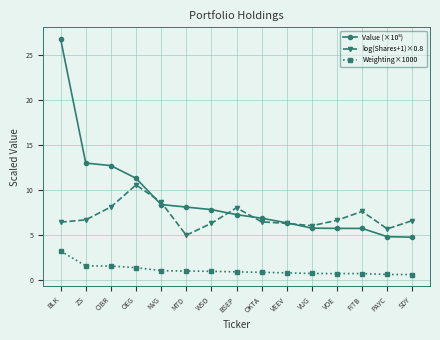

The log(Shares+1)×0.8 series shows 7.8 at VUG. True or false?

False